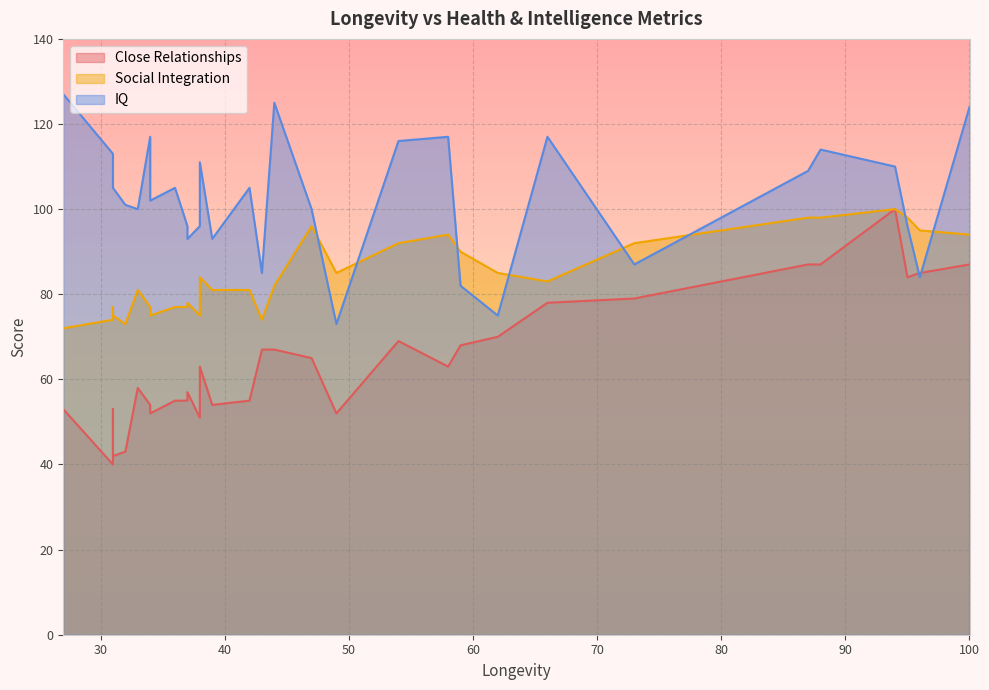

True or false: Close Relationships has a value of 84 at 34.

False